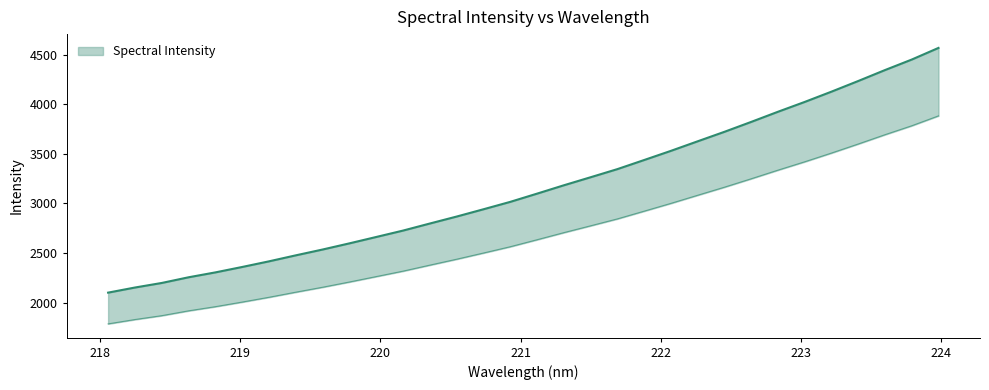

Reading left to right, extract all data points from this chart.

2100.1	2151.6	2197.6	2254.9	2304.2	2358.9	2415.7	2476.2	2534.9	2596.9	2661.2	2725.8	2797.0	2867.2	2940.6	3015.2	3098.2	3182.3	3263.5	3345.4	3437.2	3529.7	3626.1	3721.8	3821.7	3924.0	4023.2	4126.9	4234.3	4344.6	4450.6	4568.1